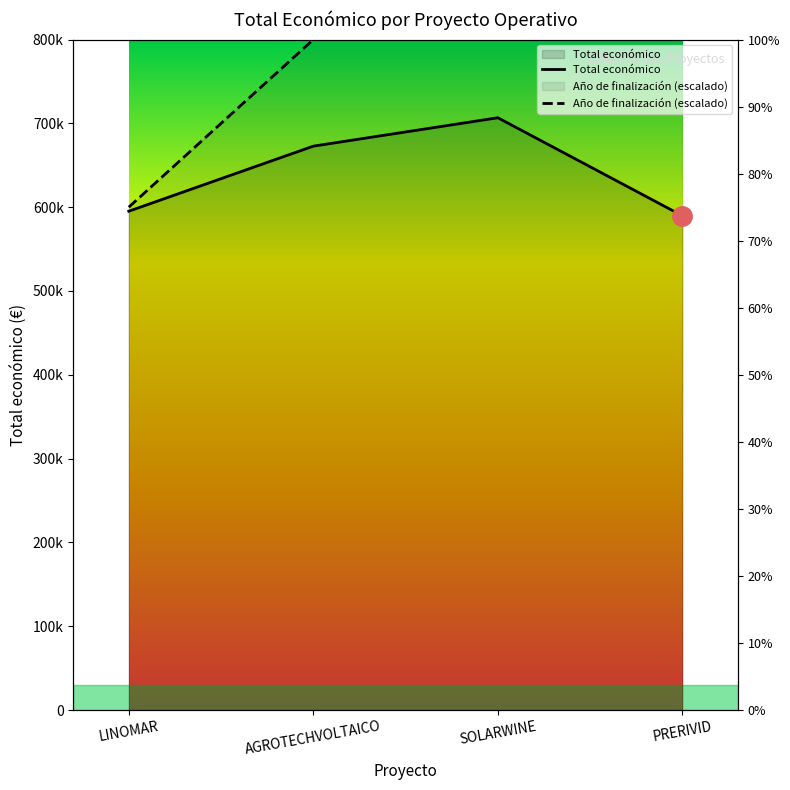

True or false: Total económico and Año de finalización intersect in this chart.

False